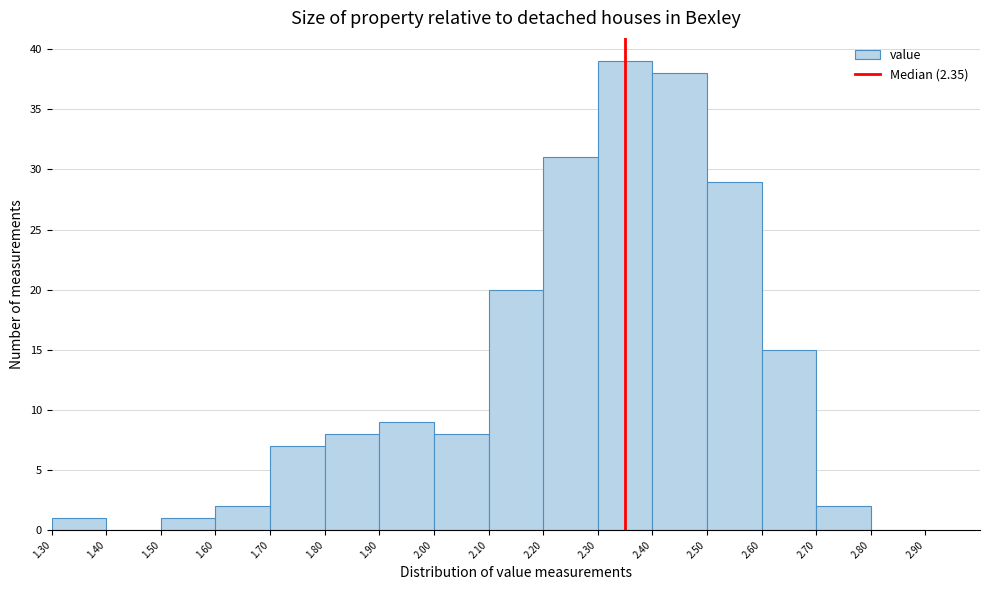

Reading left to right, transcribe this chart: for each bar, give the range it covers on the x-axis and its height. The values are not printed on the chart, so give them approximately, as read against the axis.

1.30 to 1.40: 1
1.40 to 1.50: 0
1.50 to 1.60: 1
1.60 to 1.70: 2
1.70 to 1.80: 7
1.80 to 1.90: 8
1.90 to 2.00: 9
2.00 to 2.10: 8
2.10 to 2.20: 20
2.20 to 2.30: 31
2.30 to 2.40: 39
2.40 to 2.50: 38
2.50 to 2.60: 29
2.60 to 2.70: 15
2.70 to 2.80: 2
2.80 to 2.90: 0